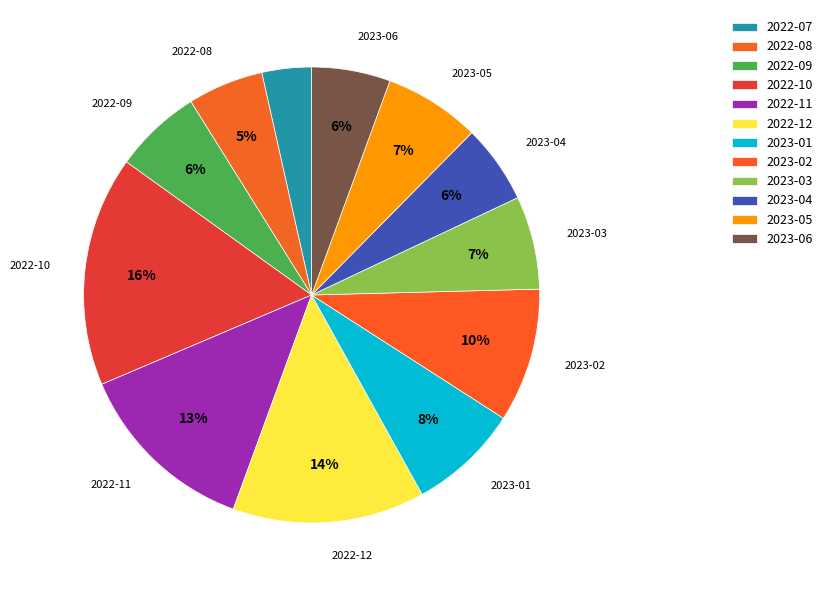

The 2023-02 slice represents 1% of the pie. True or false?

False